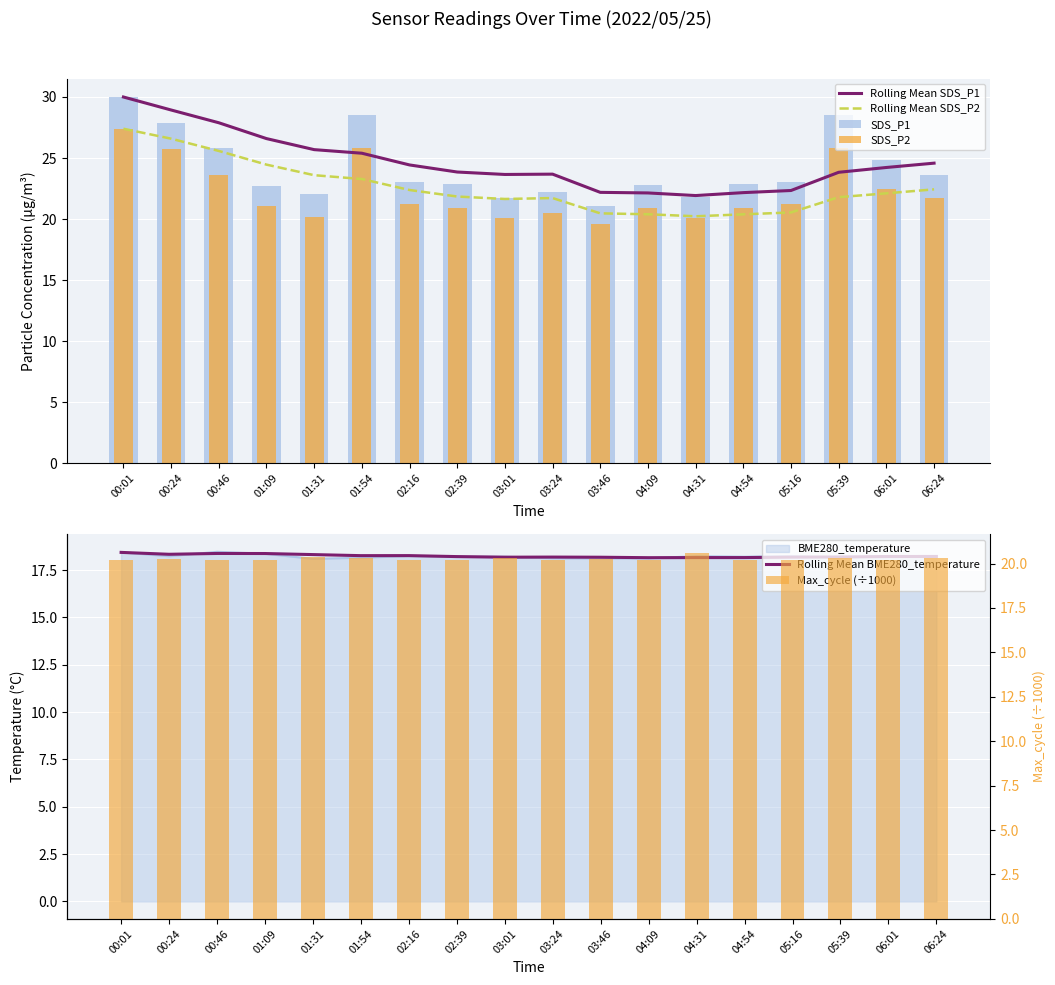

Are the bars grouped side by side (vs. stacked)?

Yes